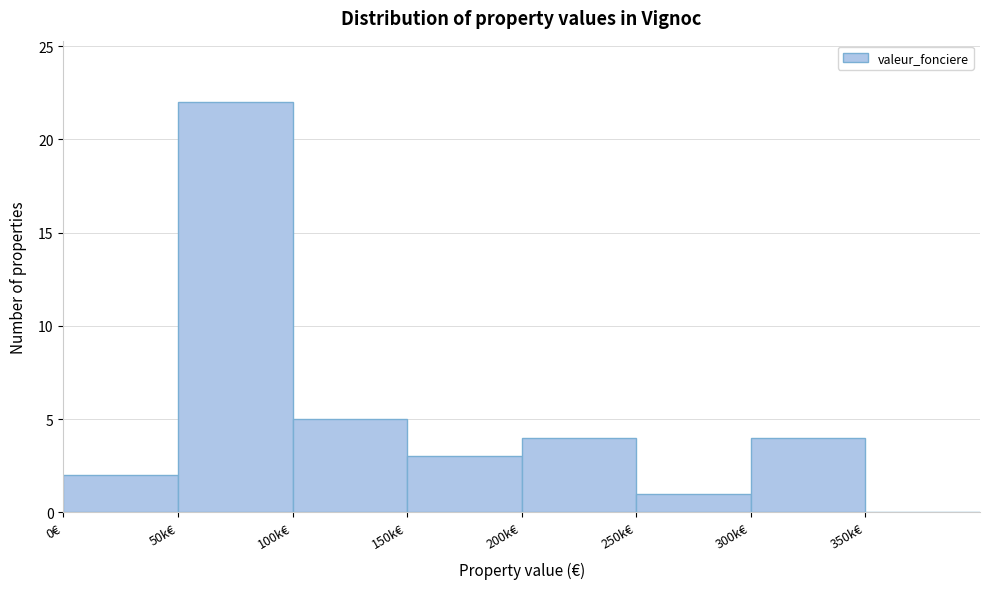

Reading left to right, what are all the values shown in this chart?

0€=2	50k€=22	100k€=5	150k€=3	200k€=4	250k€=1	300k€=4	350k€=0